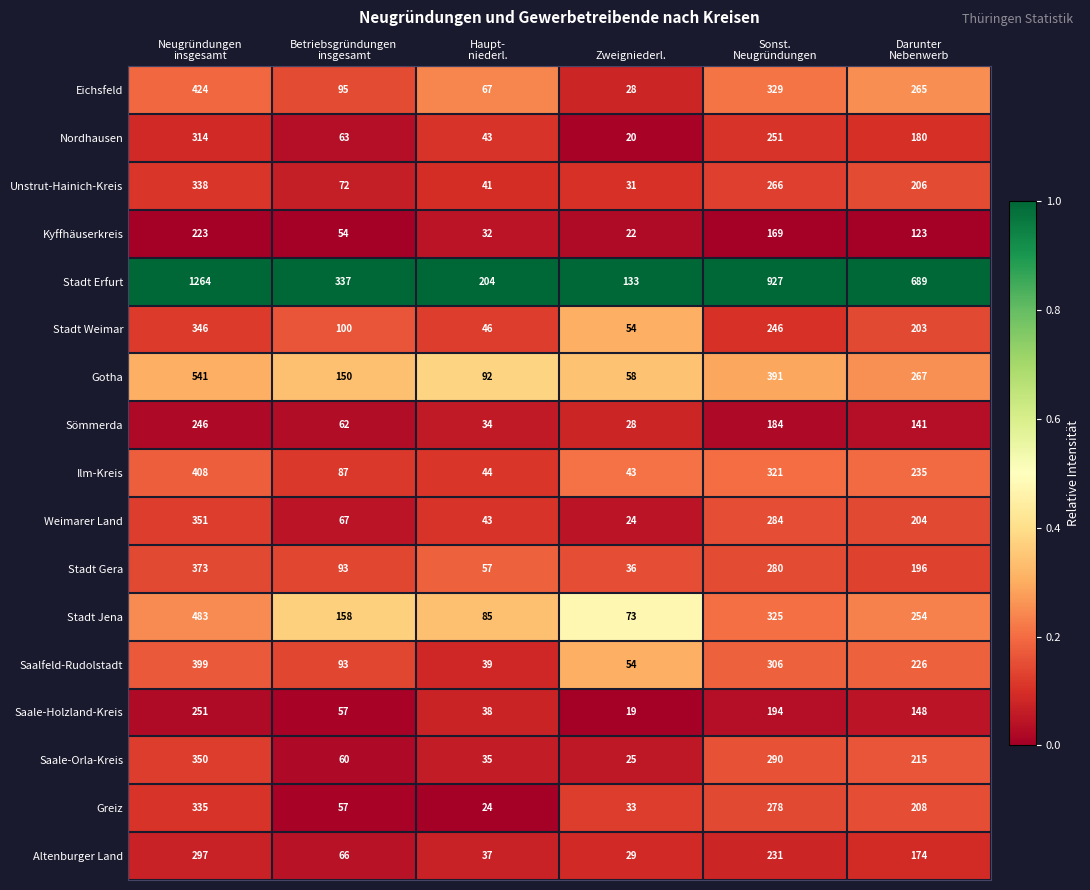

What is the difference between the maximum and minimum values in the Kyffhäuserkreis series?

201